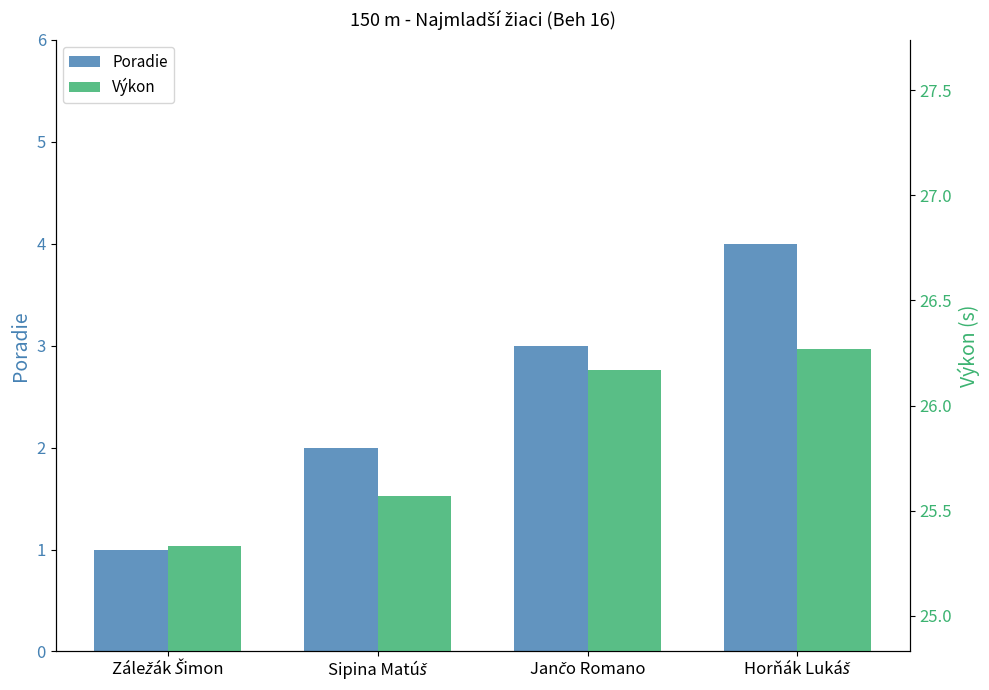

Is it true that Výkon equals 36.5 at Záležák Šimon?

False